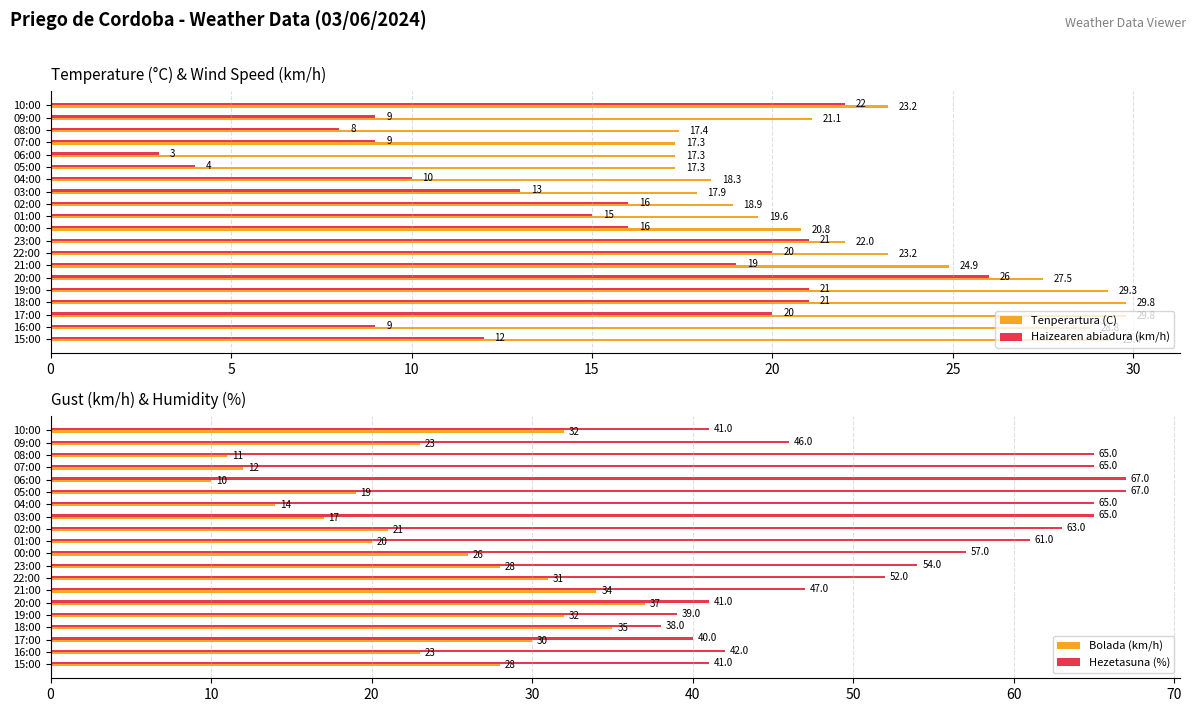

What is the sum of all Hezetasuna (%) values?

1056